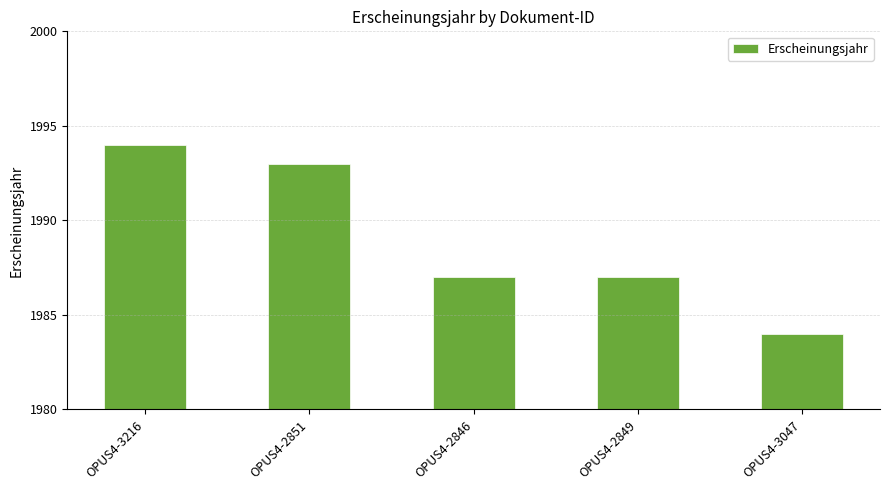

The chart shows a value of 1993 at OPUS4-2851. True or false?

True